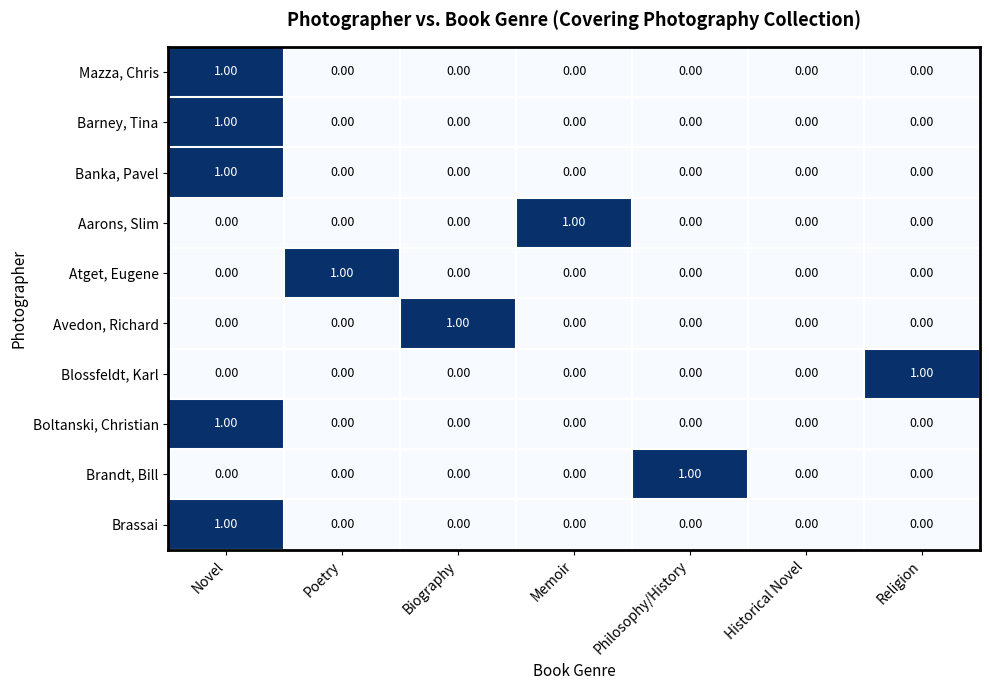

What is the greatest value displayed?

1